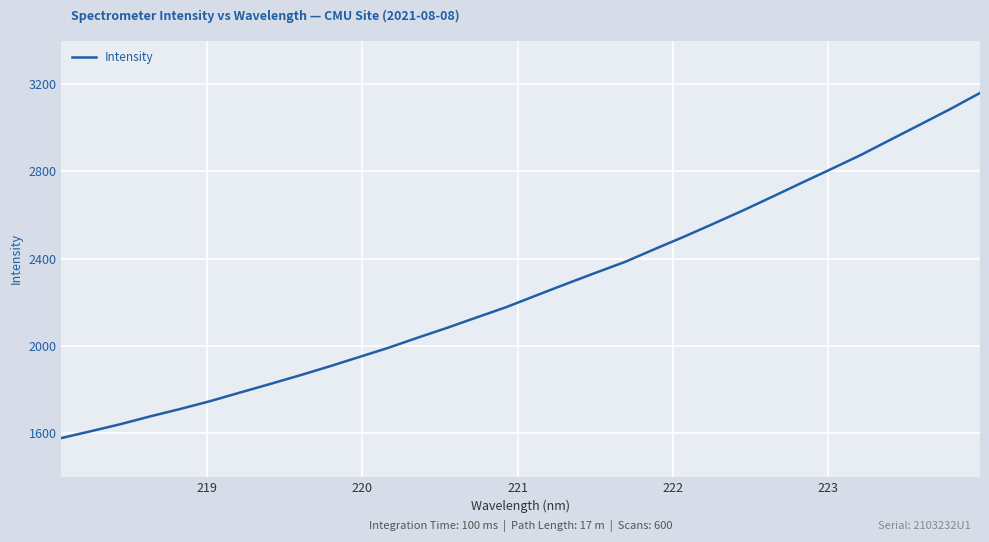

What is the greatest value displayed?

3159.7